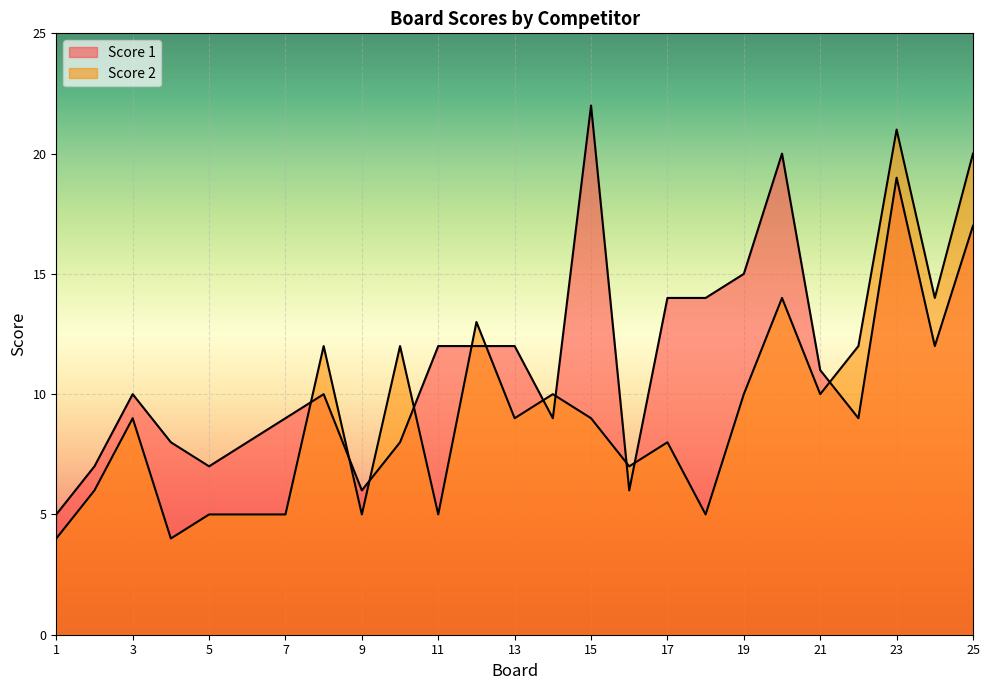

What are all the series names shown in the legend?

Score 1, Score 2